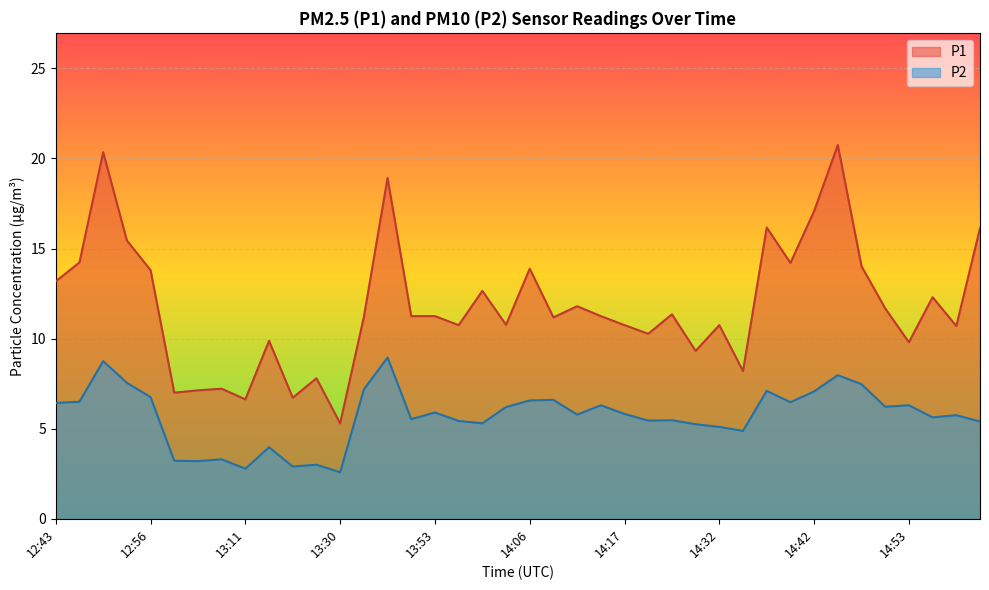

At which category does P2 reach its first local valley?

13:06